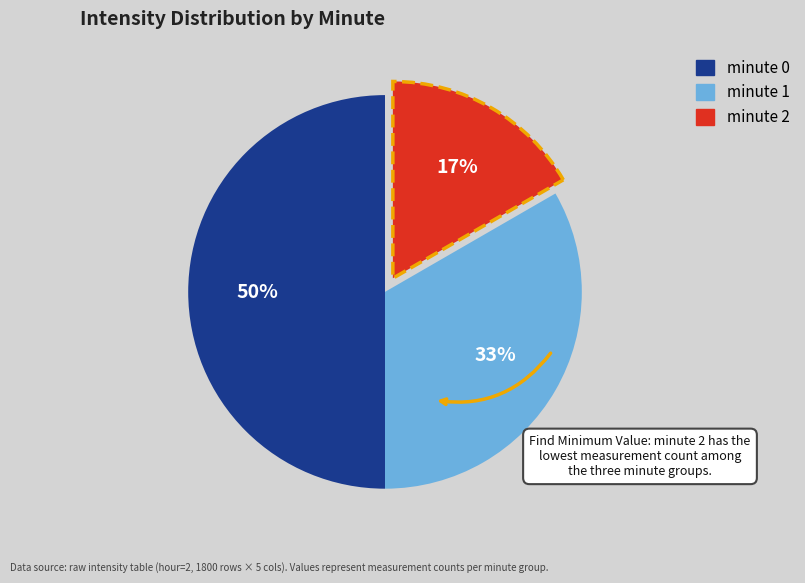

Which category has the smallest portion of the pie?

minute 2